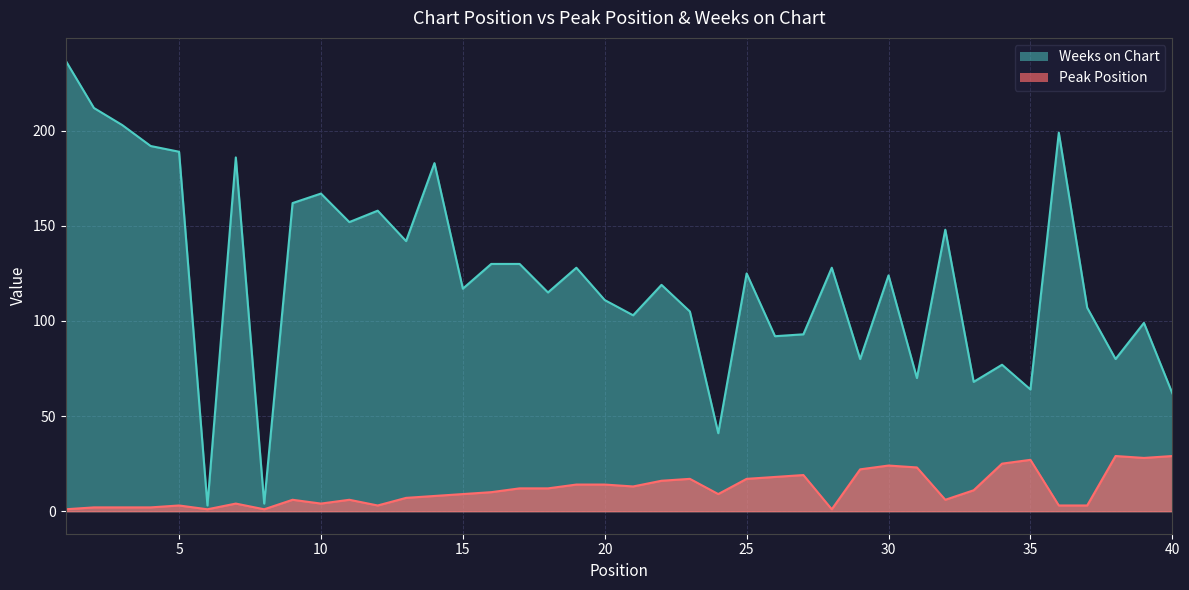

Which category has the lowest value across all series?

1